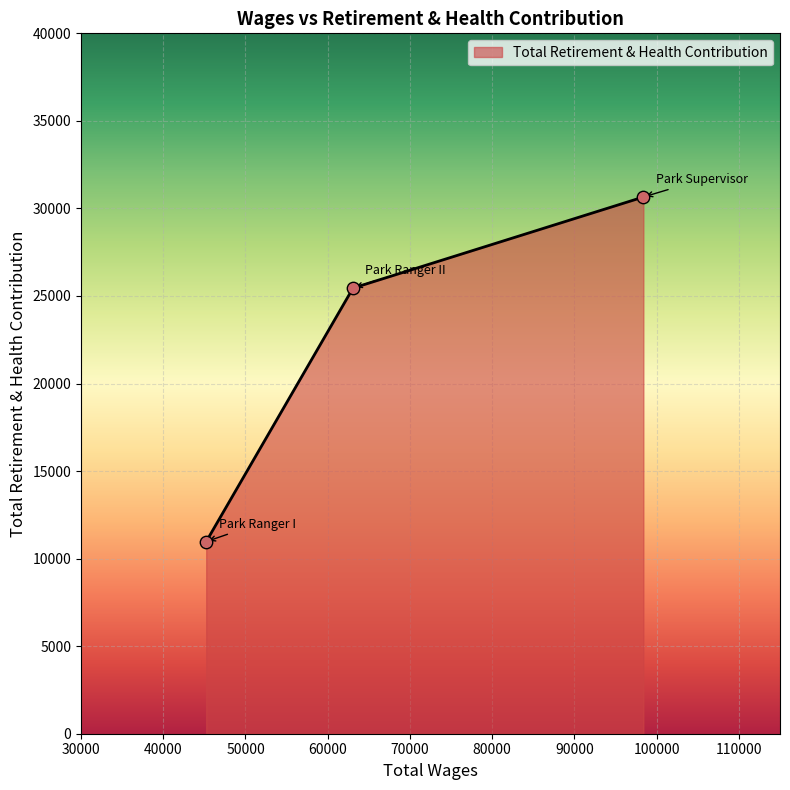

What is the average value?

22358